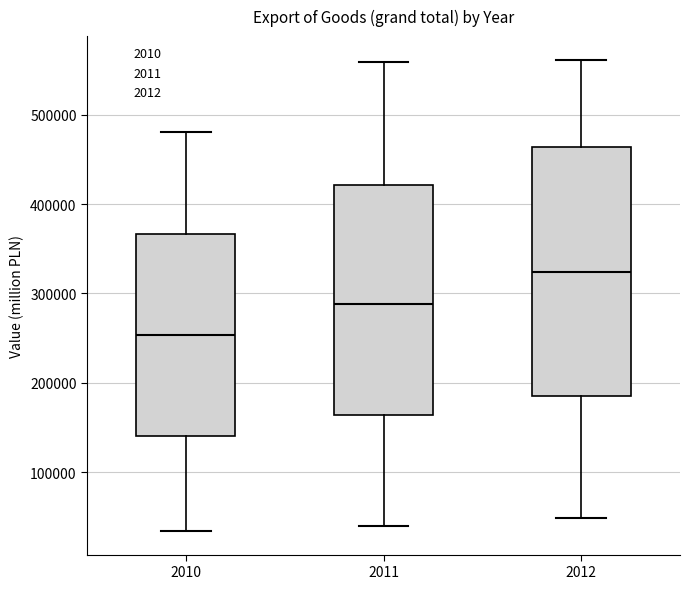

Reading left to right, read every box against the y-axis: the position of its median line, the range the box covers, and the ends of its whiskers. The values are not printed on the chart, so give them approximately, as read against the axis.

2010: median 250000, box 140000 to 370000, whiskers 30000 to 480000
2011: median 290000, box 160000 to 420000, whiskers 40000 to 560000
2012: median 320000, box 190000 to 460000, whiskers 50000 to 560000